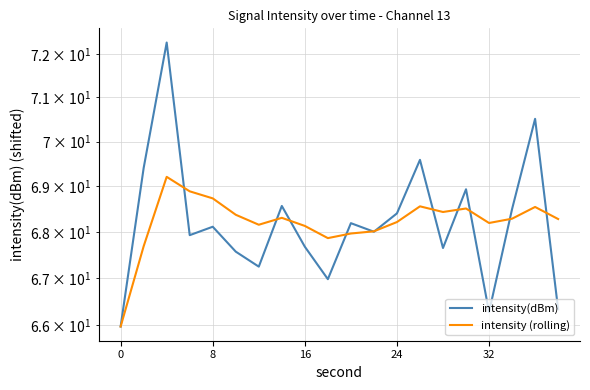

Which series has the widest spread of values?

intensity(dBm)